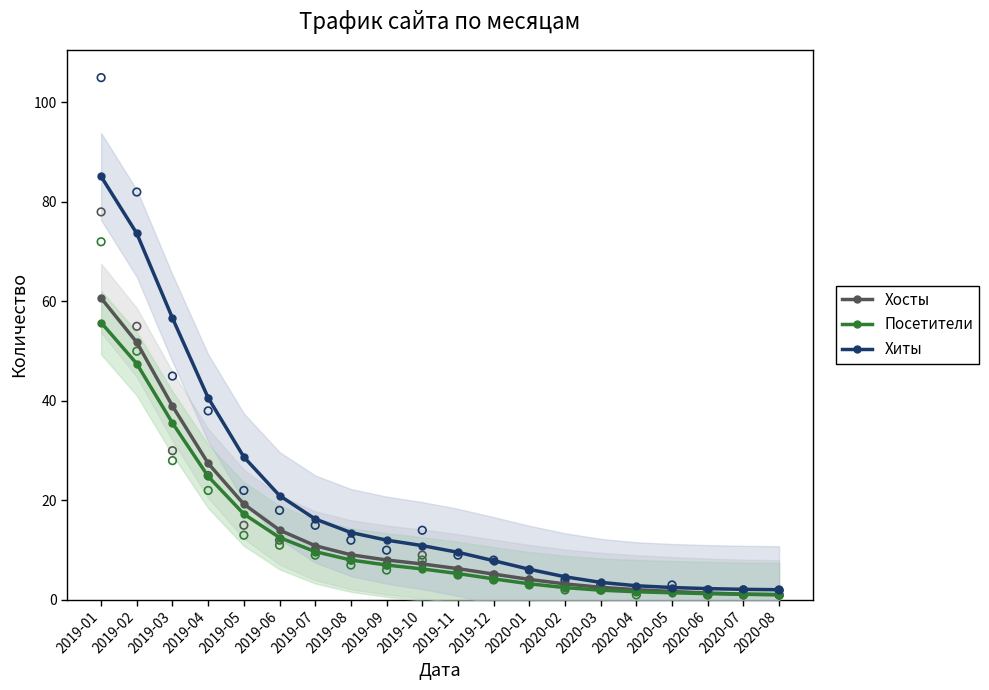

Is the value of Хосты at 2020-08 greater than the value of Посетители at 2020-01?

No